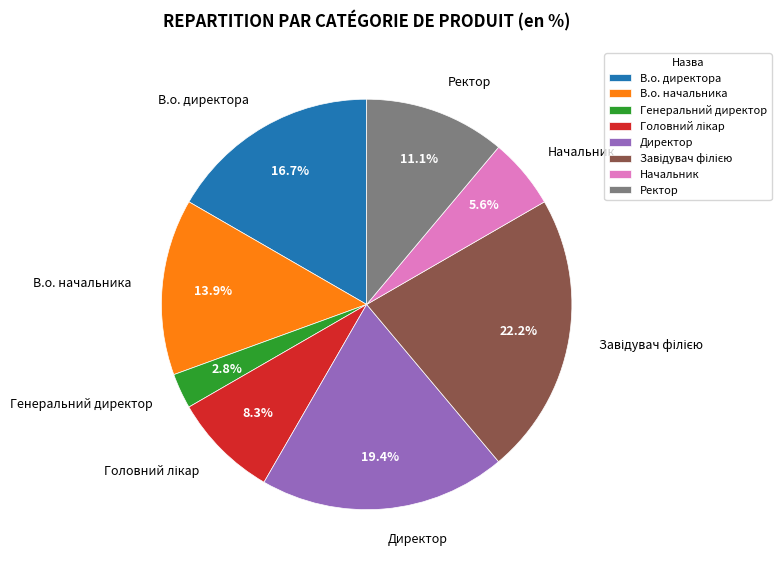

To the nearest percent, what portion does Директор represent?

19%